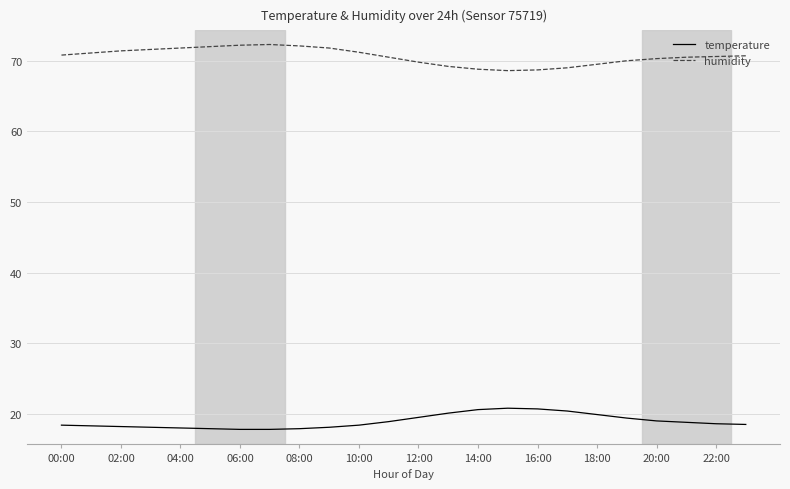

True or false: temperature and humidity cross at least once.

False